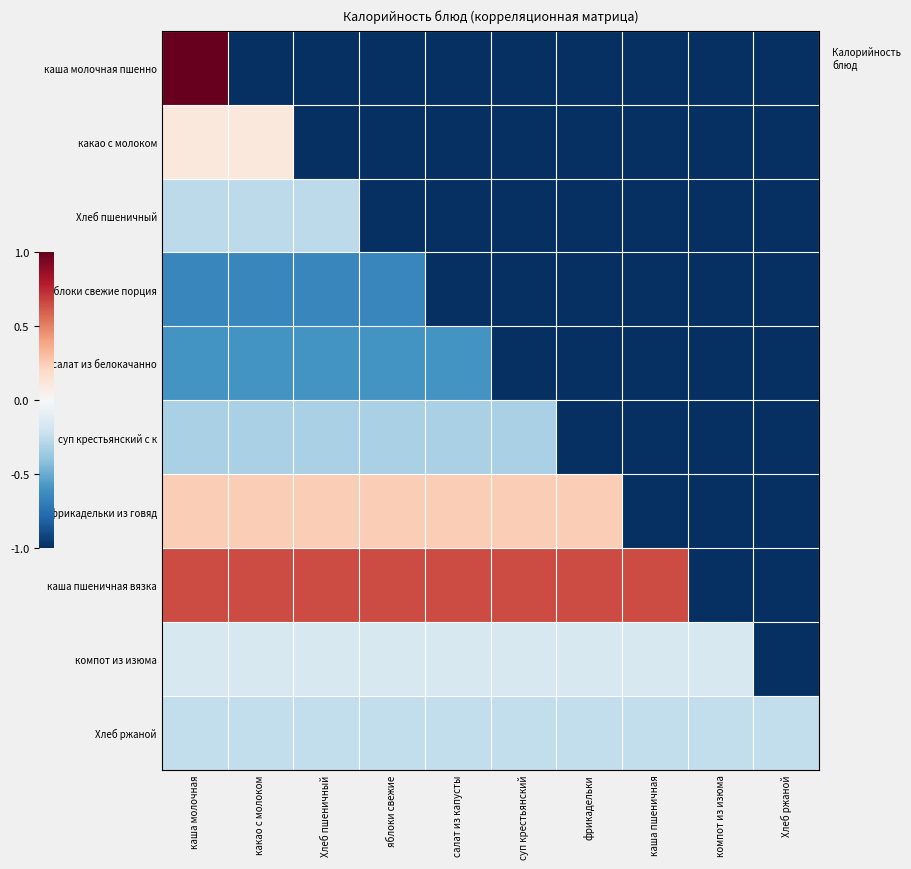

How many data points does each series have?

10